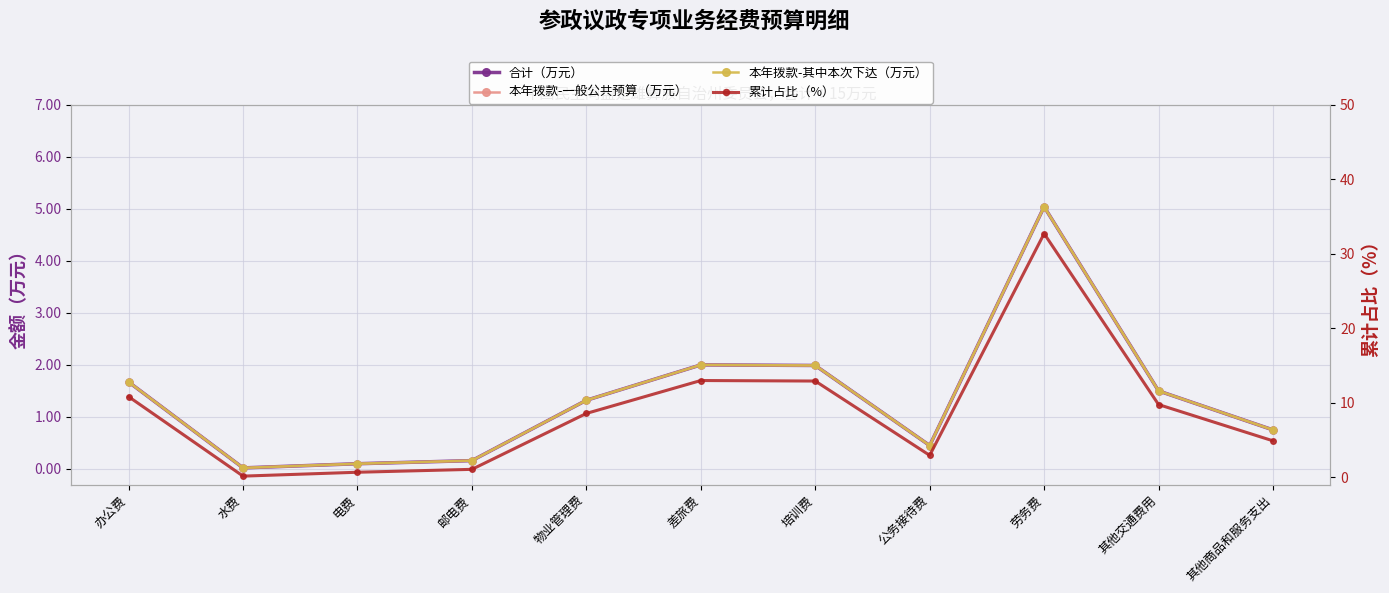

How many lines are shown in the chart?

4